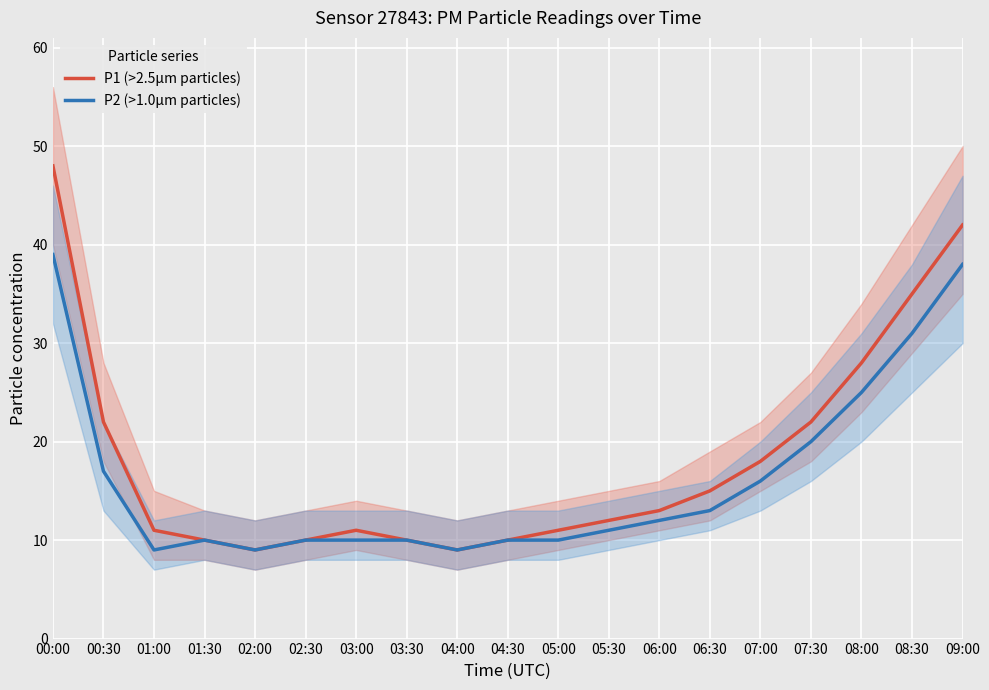

Where does the P1 (>2.5µm particles) series first go above 12?

00:00